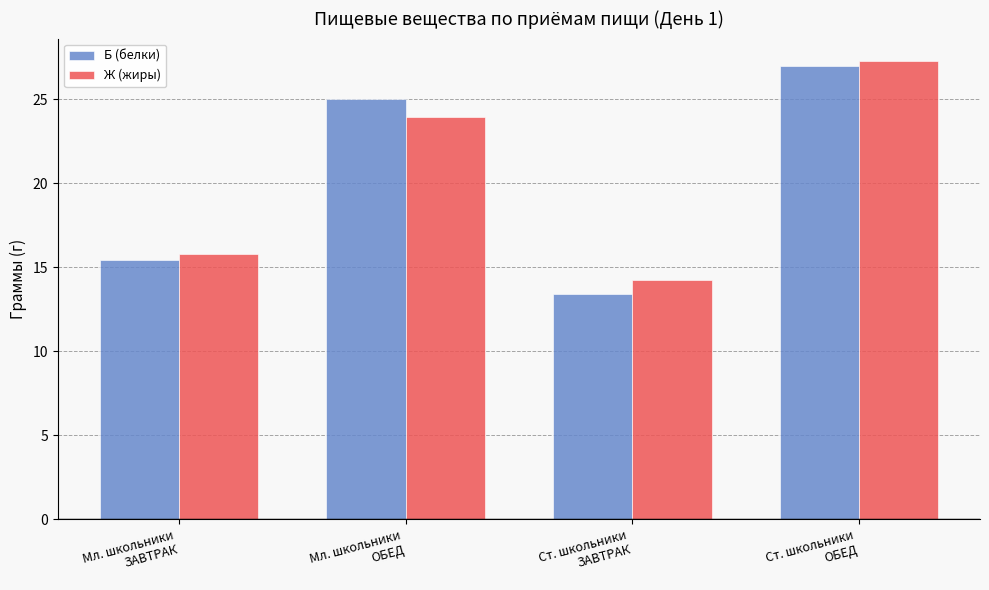

What is the value of the Б (белки) bar at the 2nd from the left?

25.0